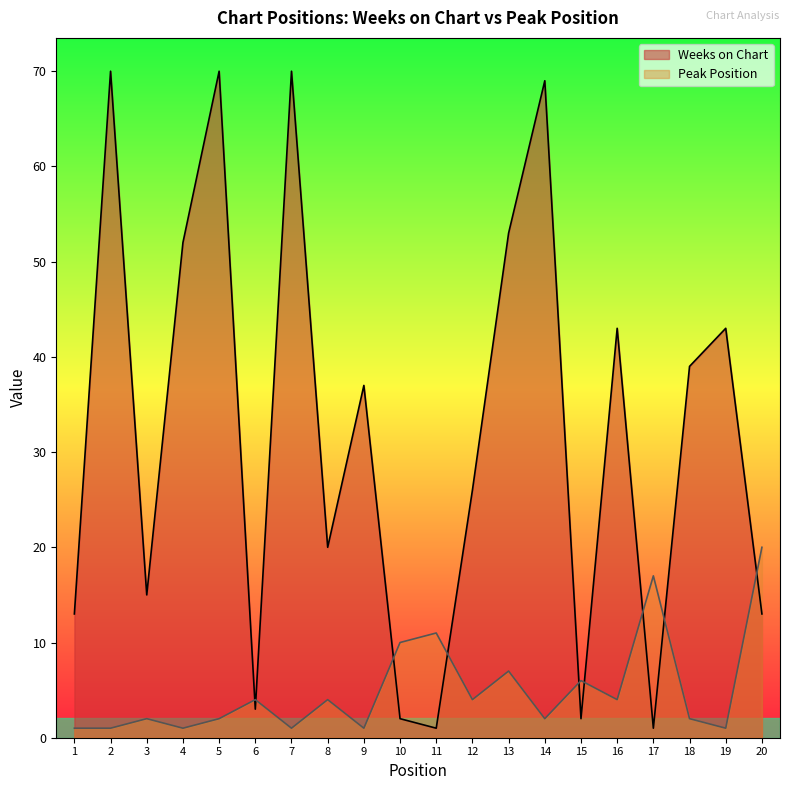

How many intersections are there between Weeks on Chart and Peak Position?

9